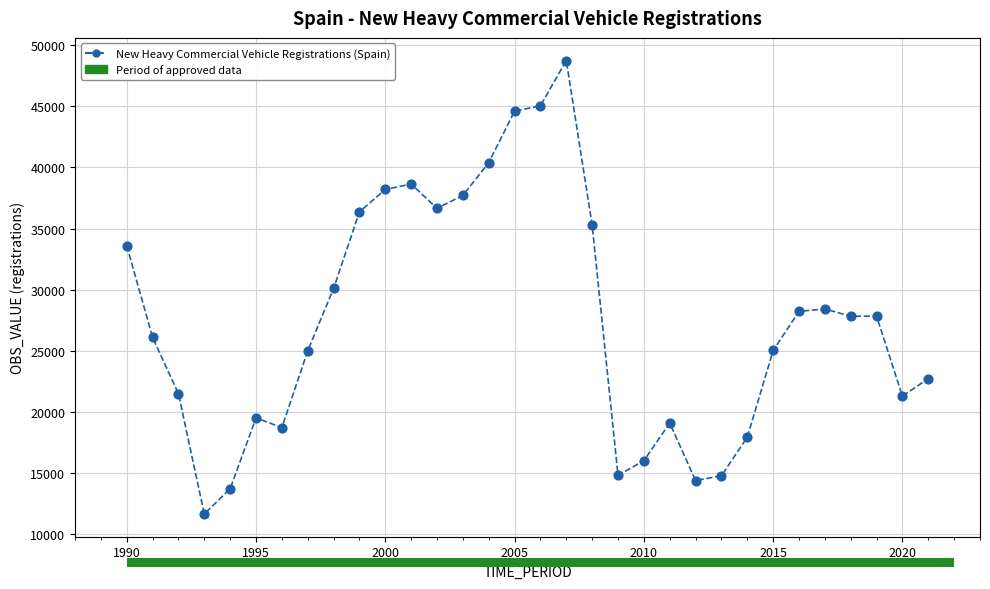

What is the range of X values (max minus min)?

31